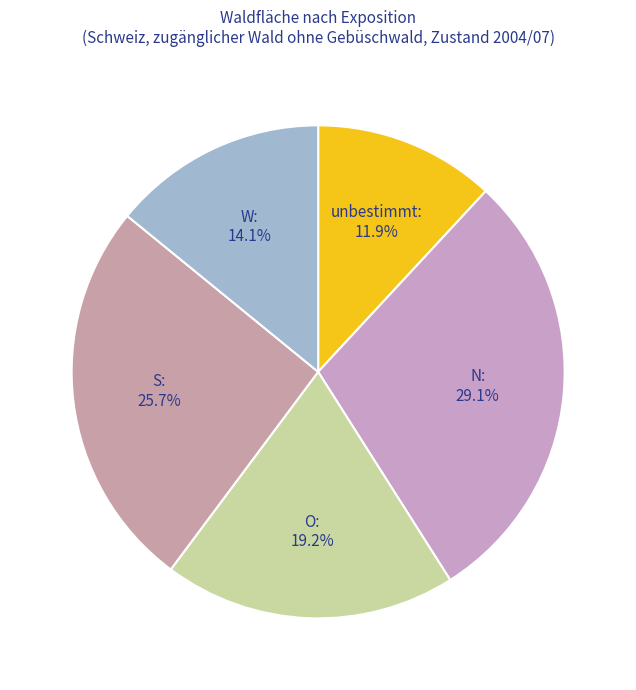

To the nearest percent, what is the difference between the W and O slice percentages?

5%